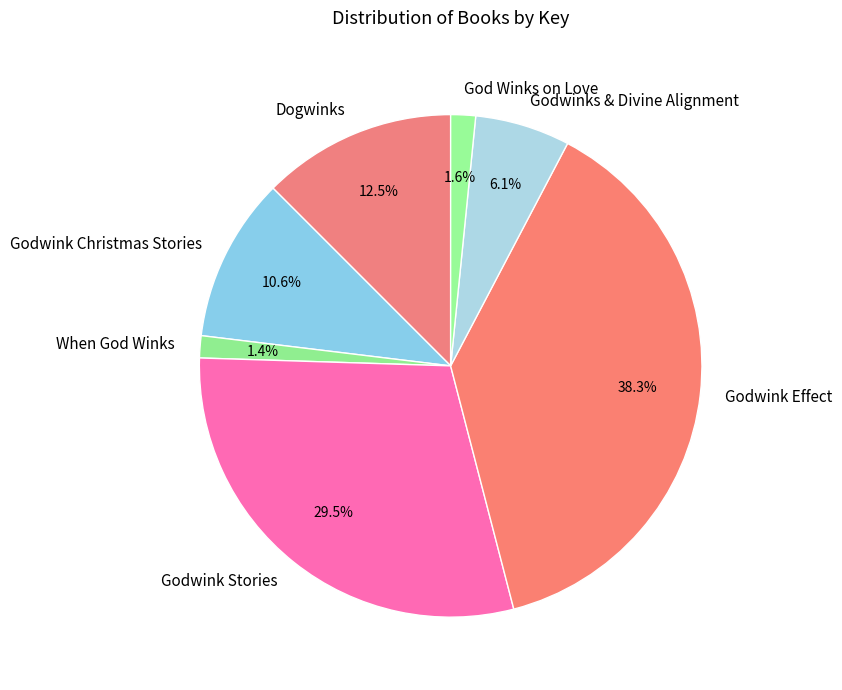

To the nearest percent, what is the difference between the largest and smallest slice percentages?

37%